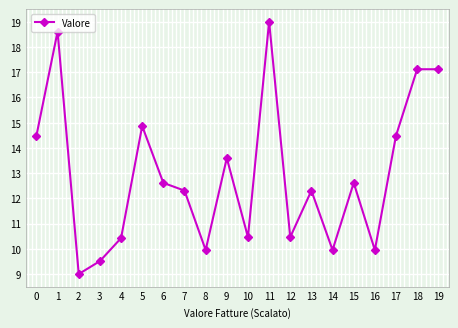

Is this an area chart (filled region under the line)?

No